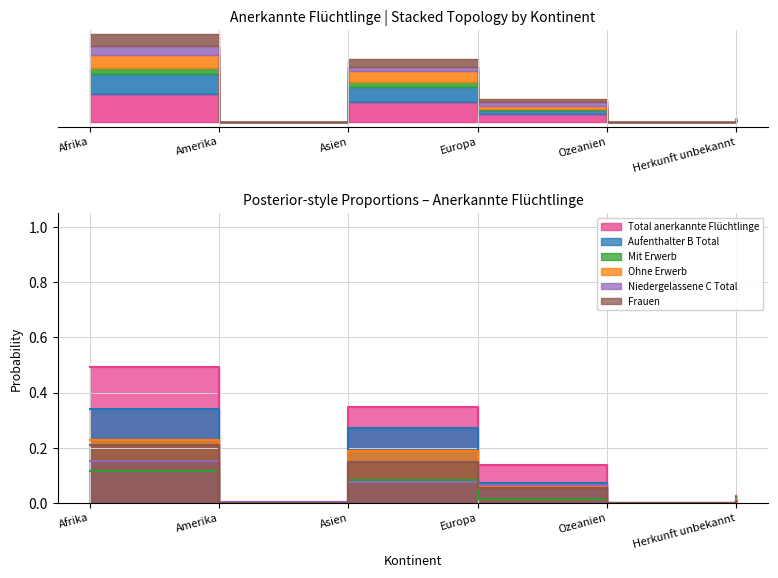

What are all the series names shown in the legend?

Total anerkannte Flüchtlinge, Aufenthalter B Total, Mit Erwerb, Ohne Erwerb, Niedergelassene C Total, Frauen